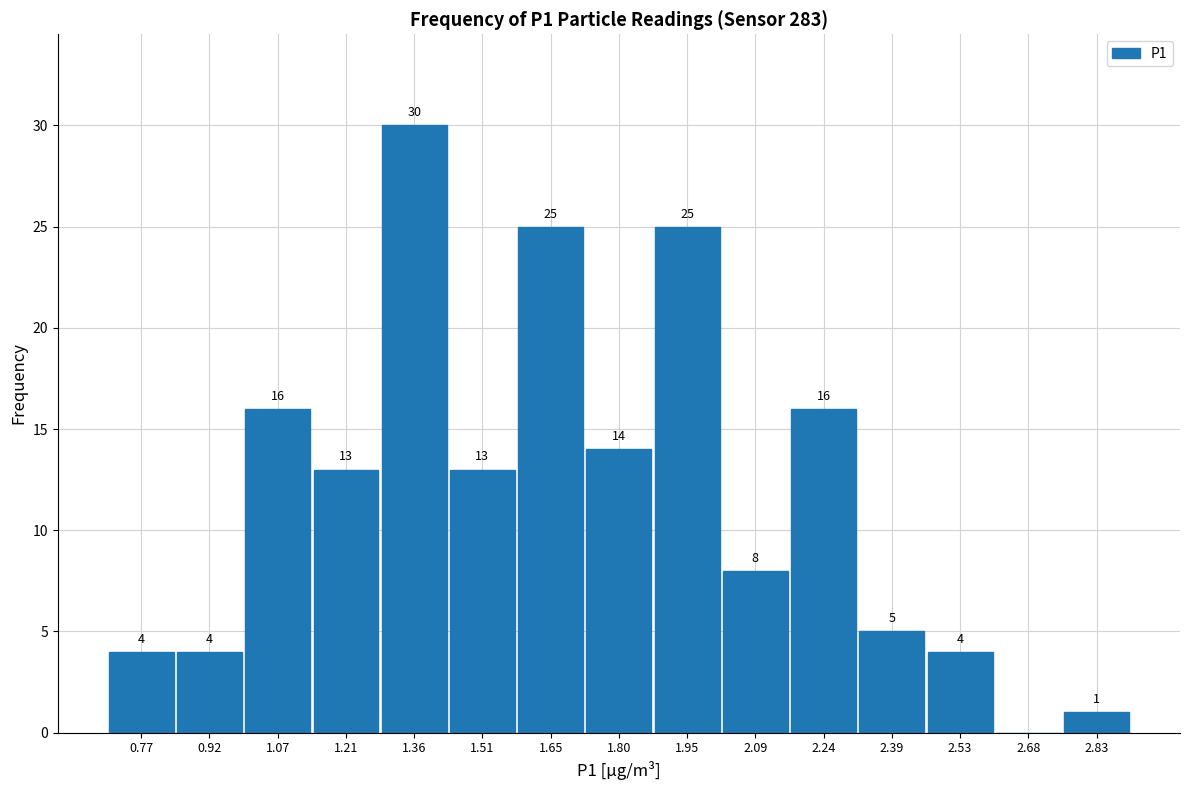

Which range on the x-axis has the tallest bar?

1.28 to 1.44